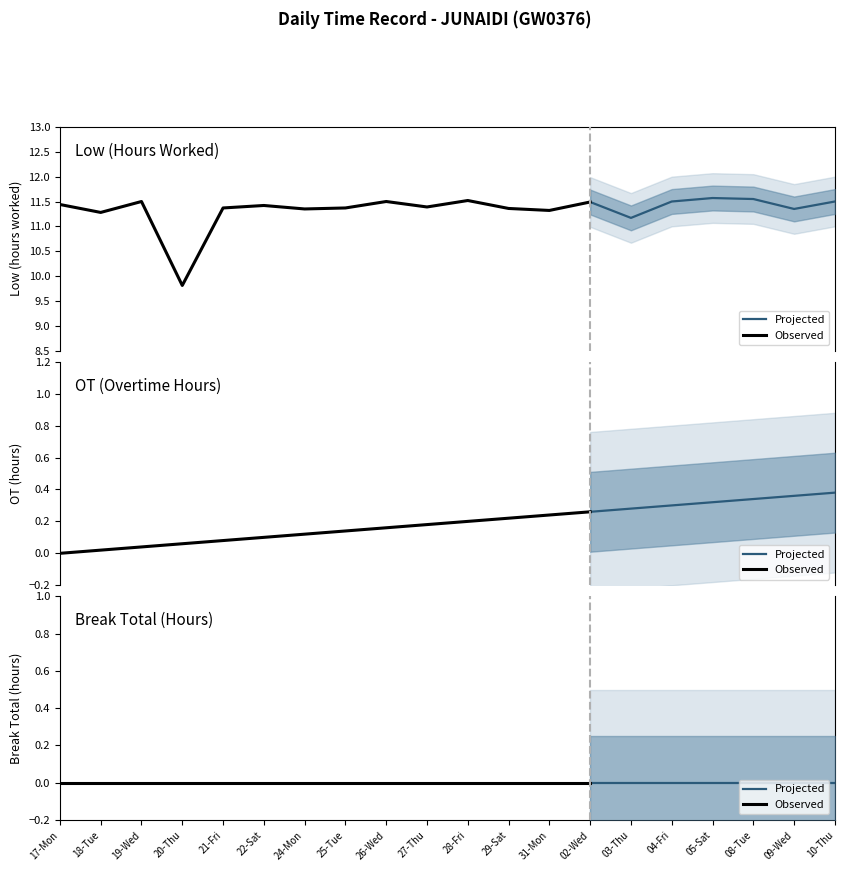

What is the total value across all series at 09-Wed?

11.3